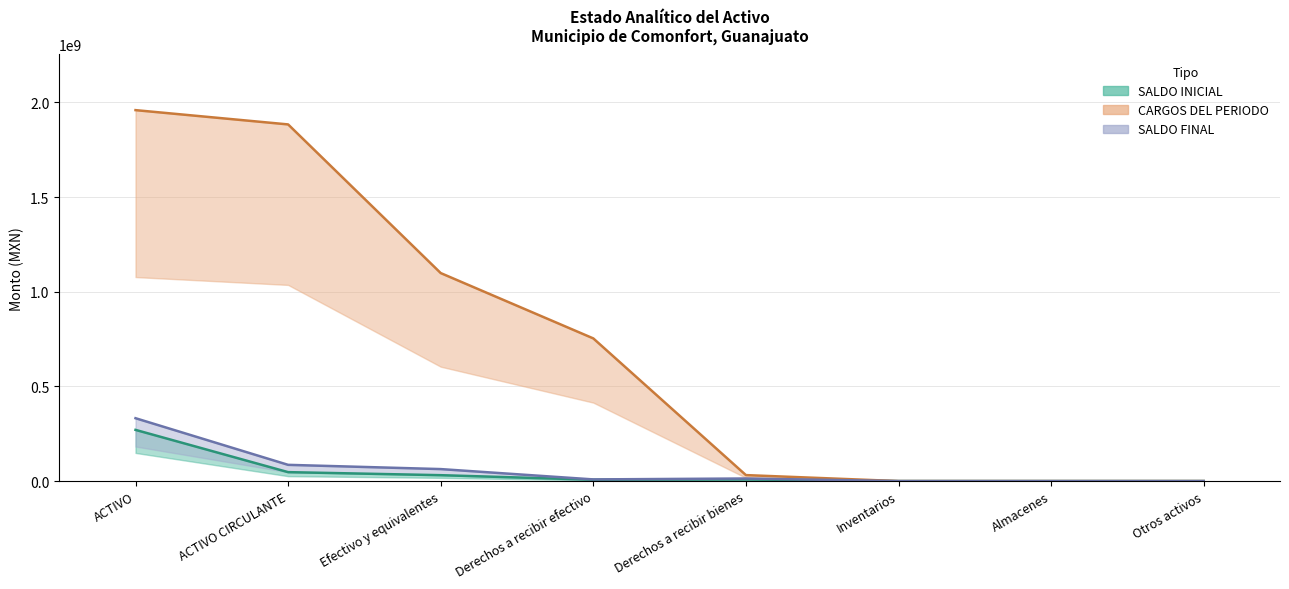

How many distinct data groups are displayed?

3